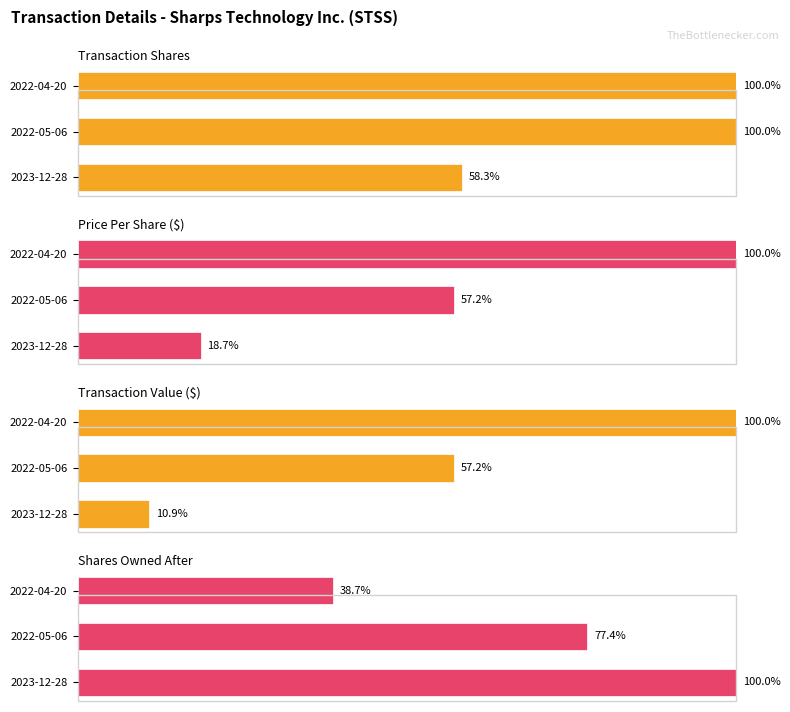

What is the value of the Transaction Shares bar at the 2nd from the left?

100.0